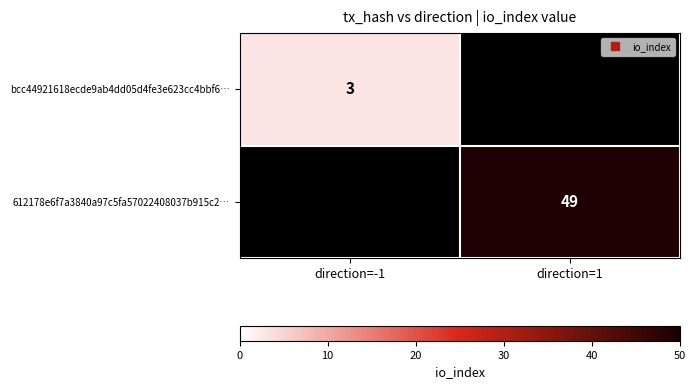

True or false: 612178e6f7a3840a97c5fa57022408037b915c2… has a value of 15.3 at direction=1.

False